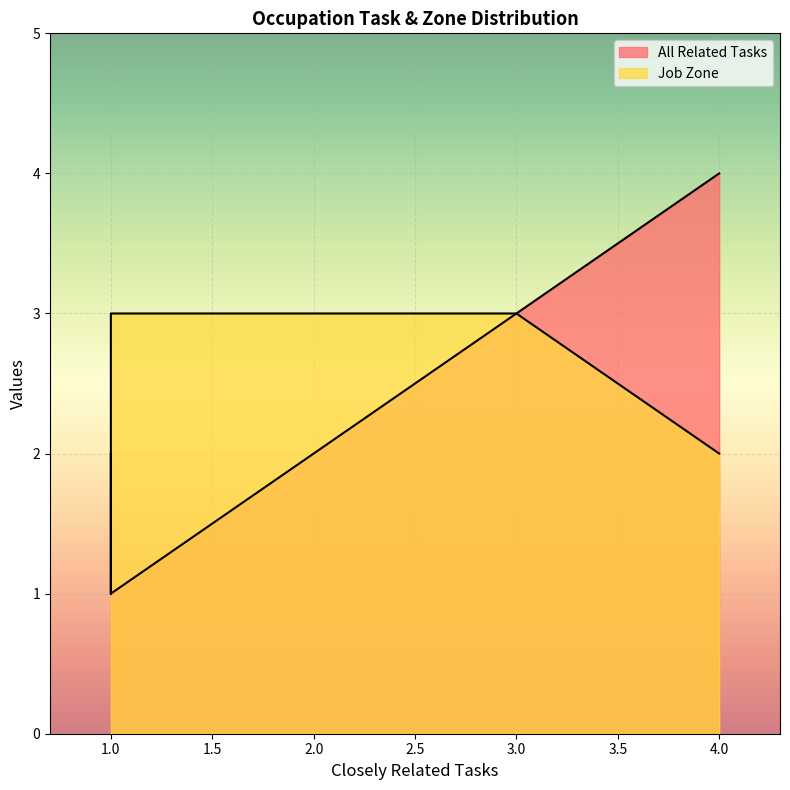

True or false: Job Zone and All Related Tasks cross at least once.

False